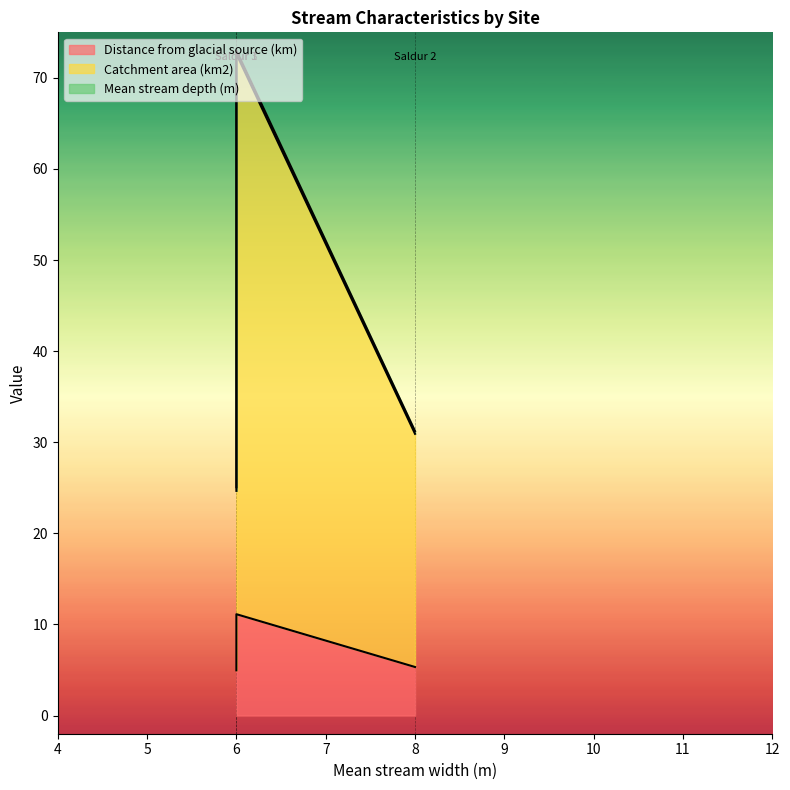

What are all the series names shown in the legend?

Distance from glacial source (km), Catchment area (km2), Mean stream depth (m)